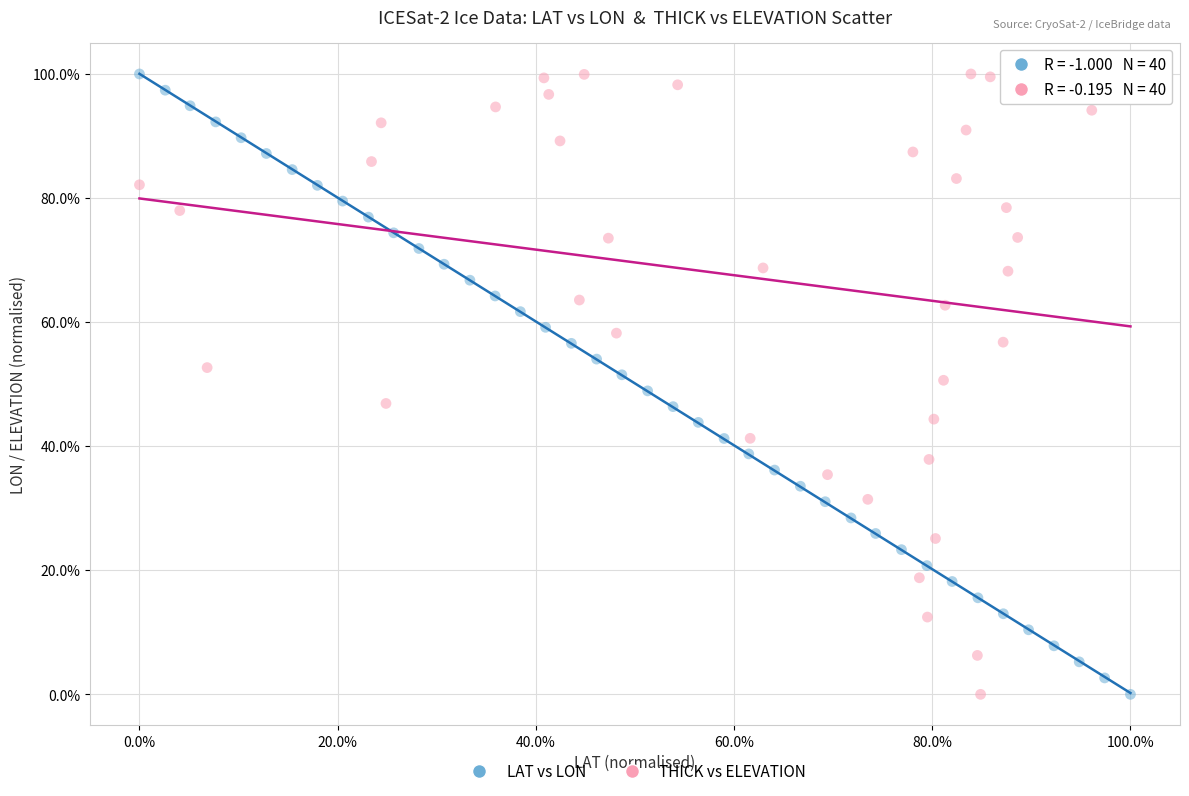

What are all the series names shown in the legend?

LAT vs LON, THICK vs ELEVATION